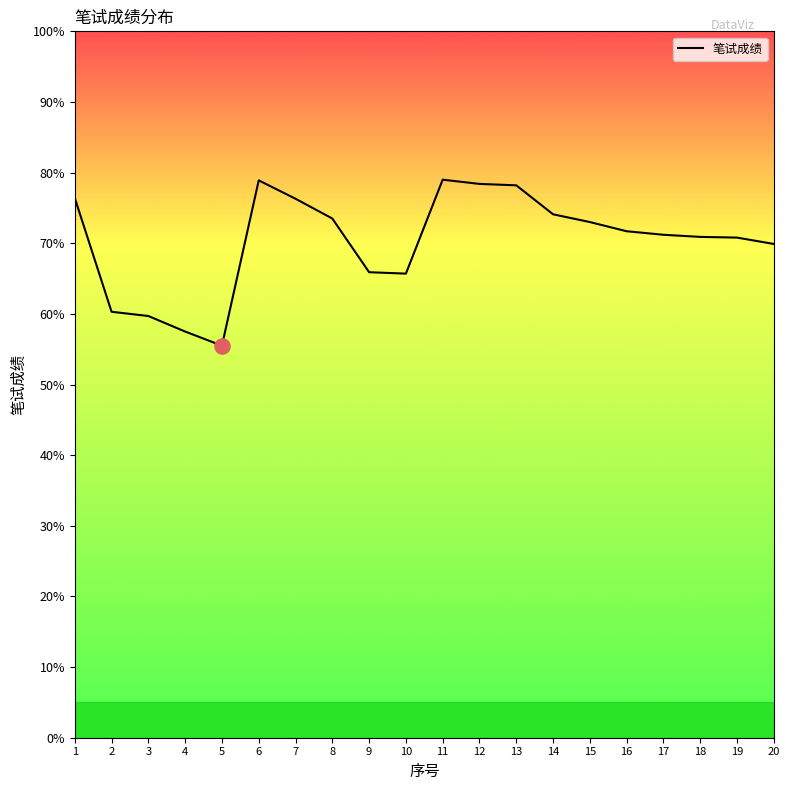

Between 14 and 11, which is larger?

11